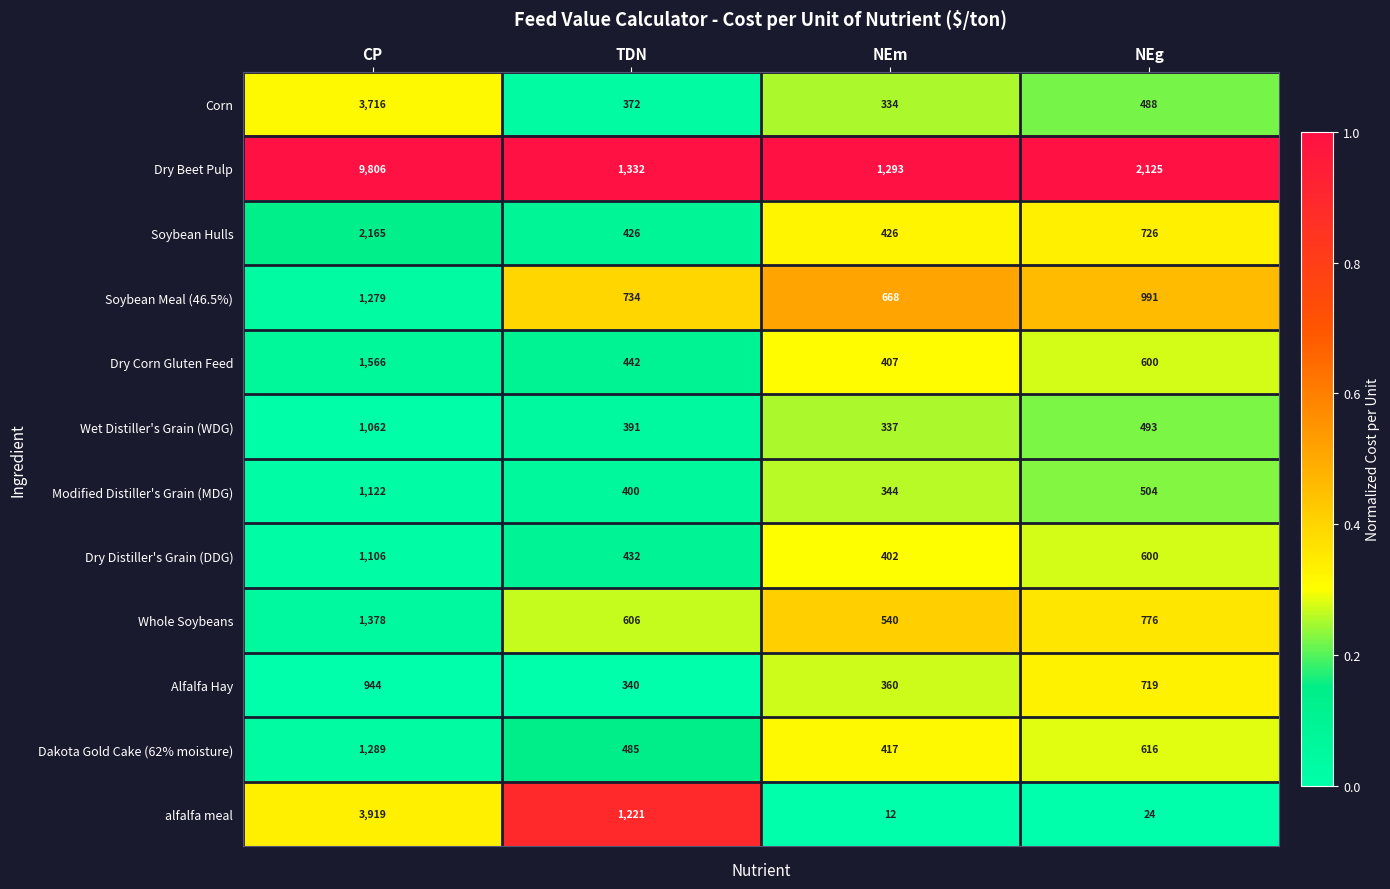

Count the number of data series in this chart.

12